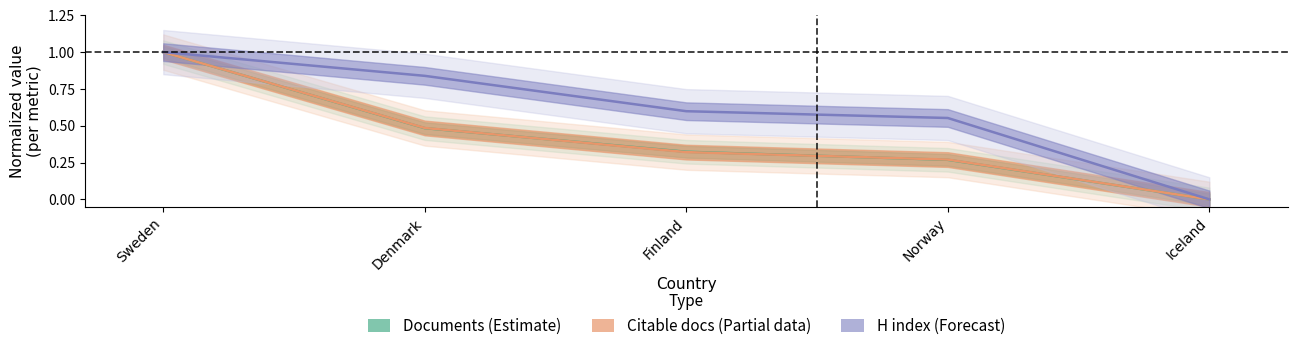

True or false: H index (Forecast) has a value of 0.4 at Finland.

False